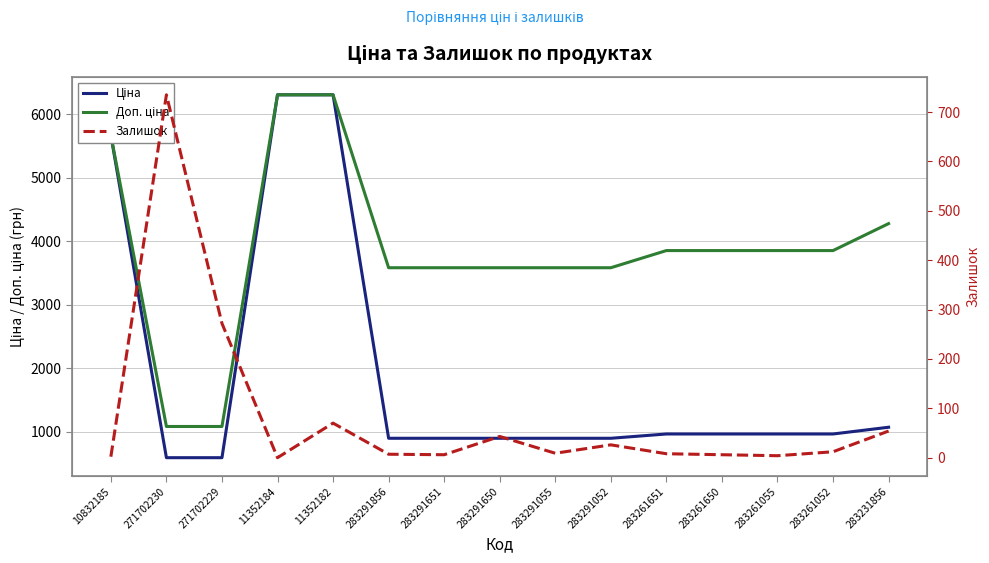

At which category does the chart reach its peak across all series?

11352184